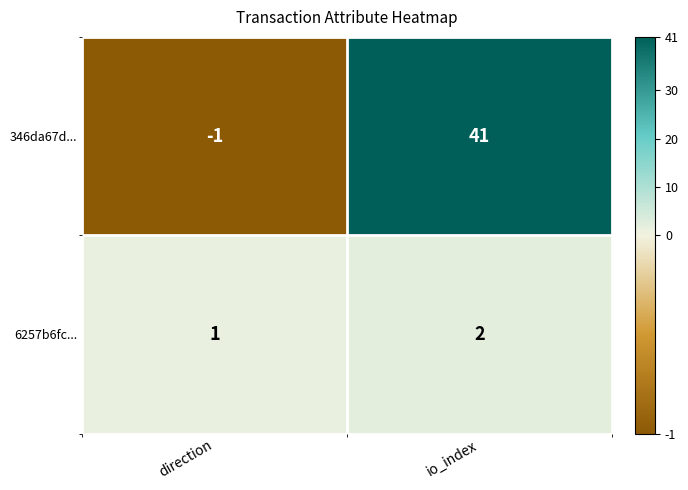

What is the average value of the 346da67d... series?

20